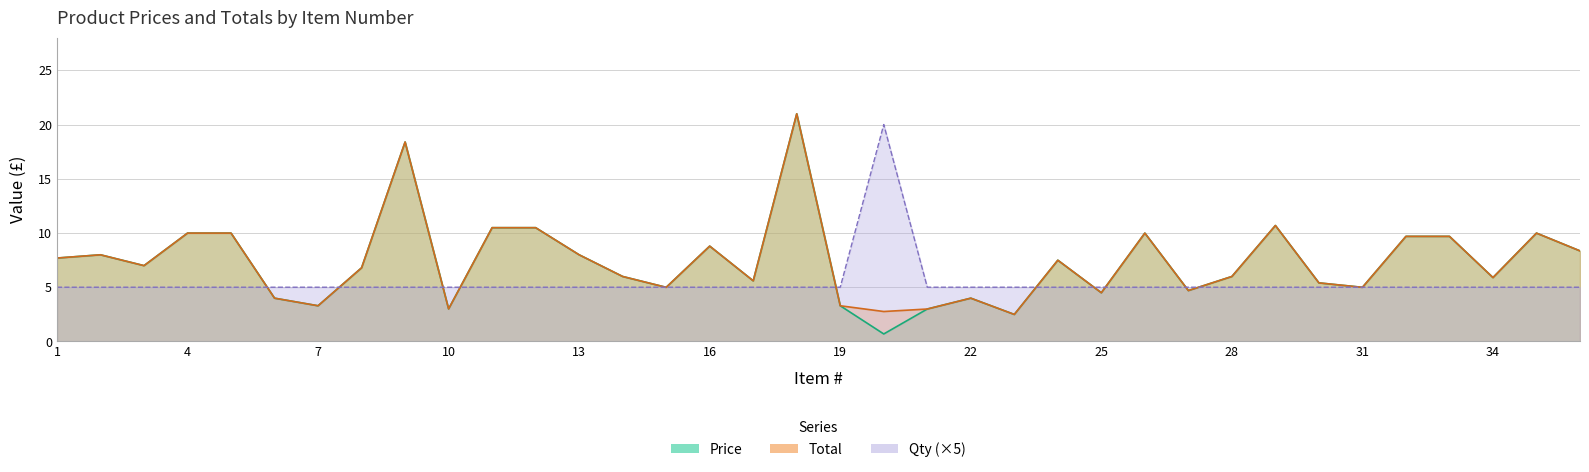

Which series changed the most between 22 and 28?

Price